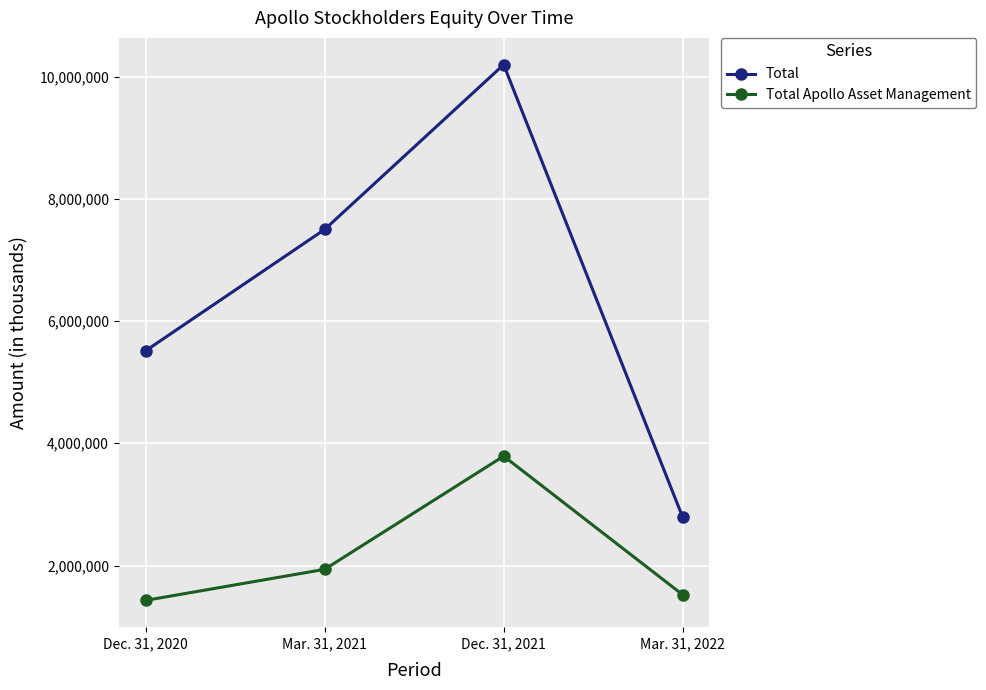

What is the value of the Total Apollo Asset Management point at the 4th from the left?

1522184